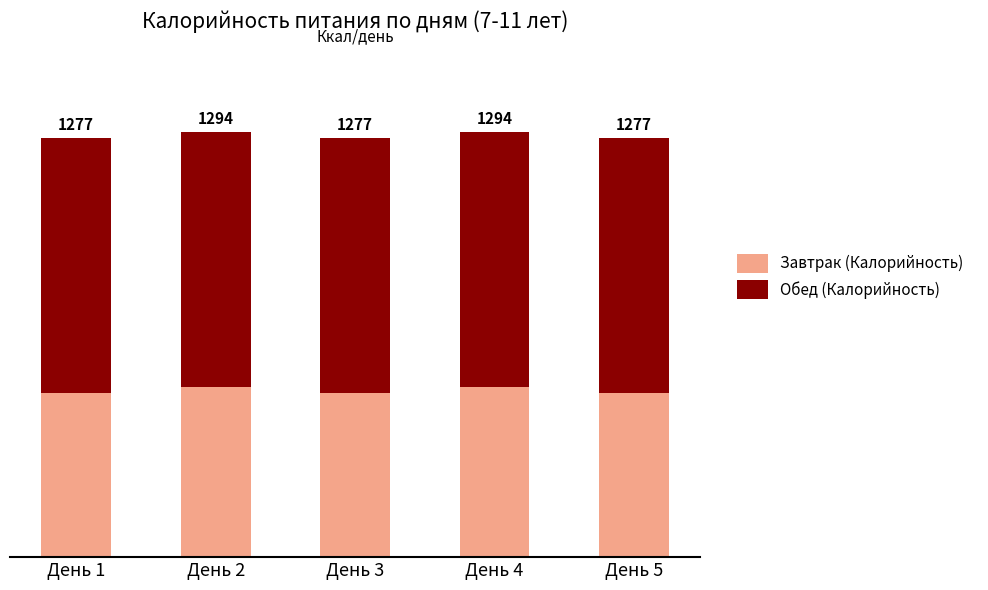

At how many categories does at least one series exceed 650?

5